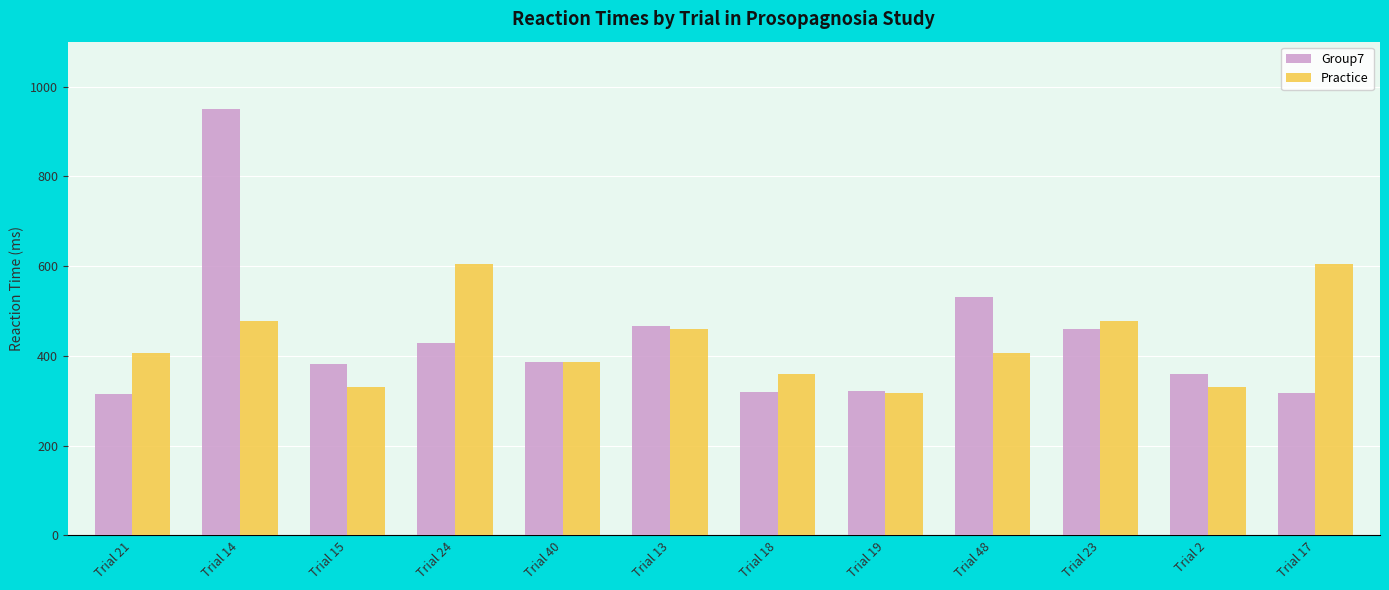

Is it true that Practice equals 461 at Trial 13?

True